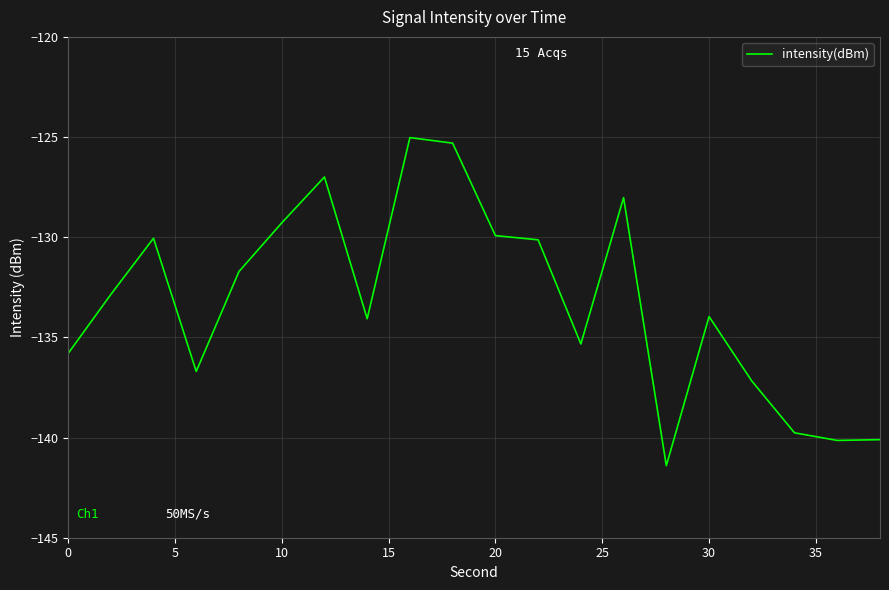

What is the difference between the maximum and minimum values?

16.4